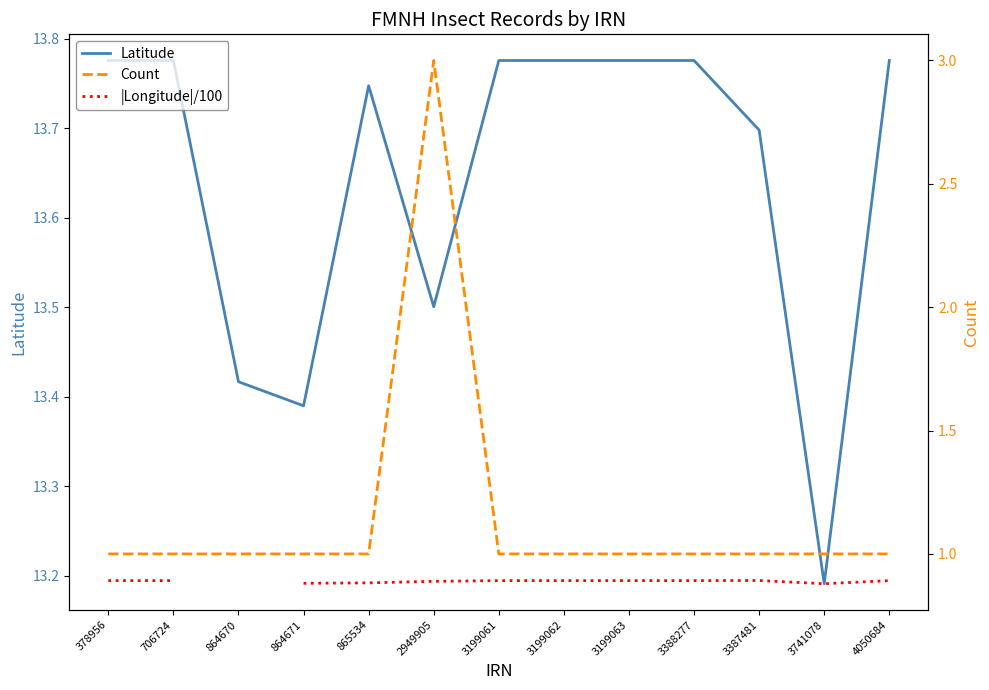

True or false: |Longitude|/100 and Count cross at least once.

False